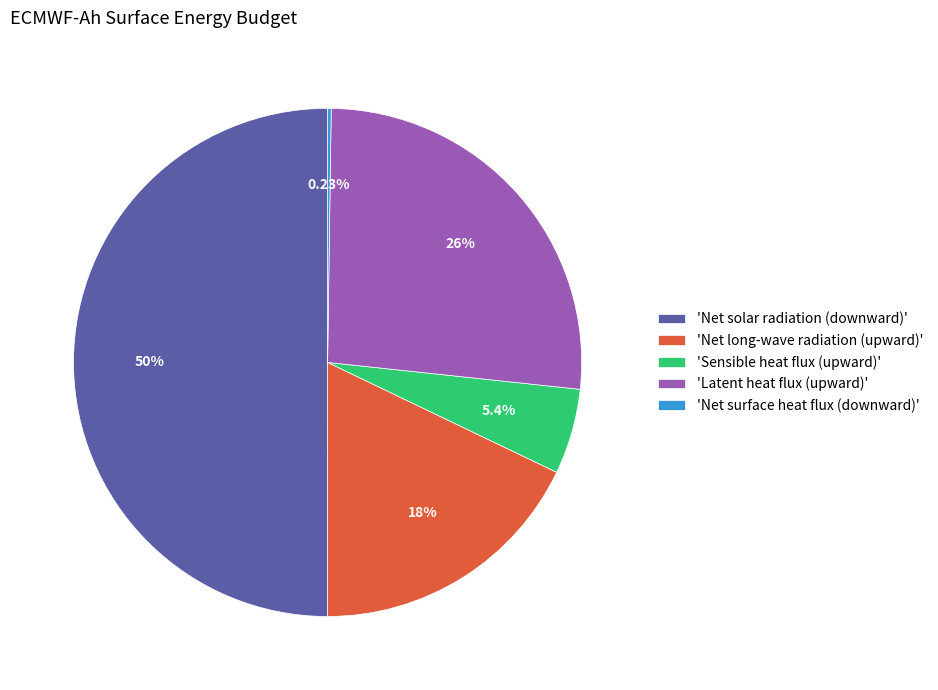

Does 'Latent heat flux (upward)' represent more than half of the total?

No